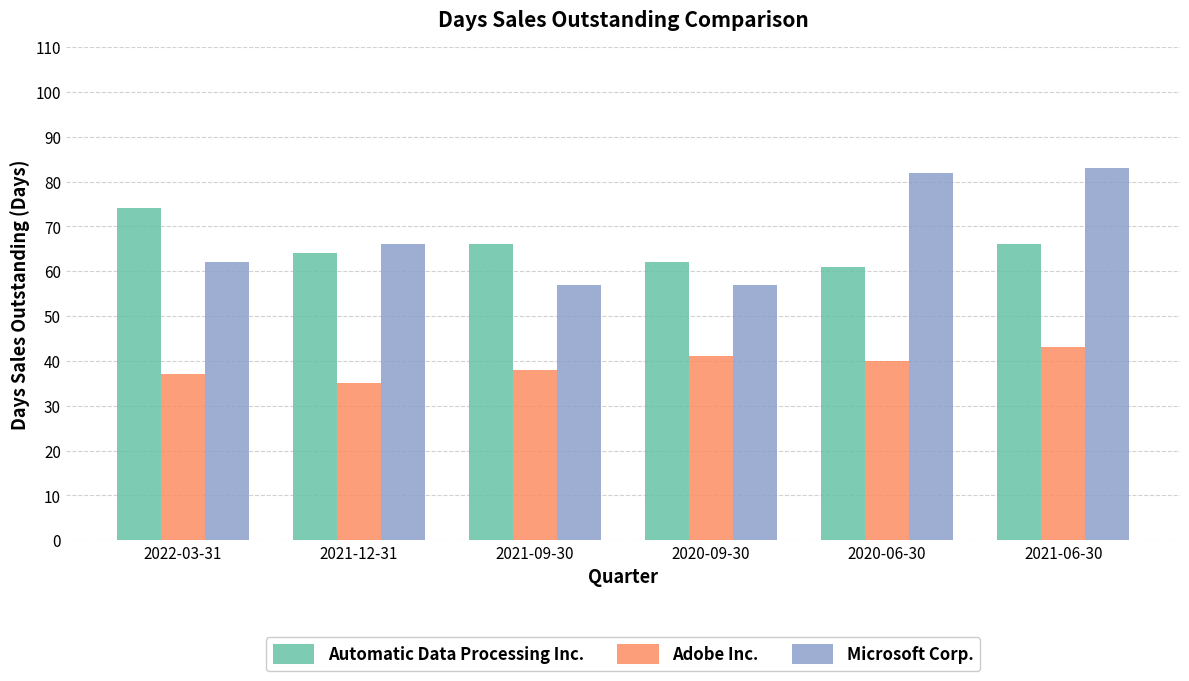

Reading right to left, transcribe all the data shown in this chart.

Automatic Data Processing Inc.: 2021-06-30=66	2020-06-30=61	2020-09-30=62	2021-09-30=66	2021-12-31=64	2022-03-31=74
Adobe Inc.: 2021-06-30=43	2020-06-30=40	2020-09-30=41	2021-09-30=38	2021-12-31=35	2022-03-31=37
Microsoft Corp.: 2021-06-30=83	2020-06-30=82	2020-09-30=57	2021-09-30=57	2021-12-31=66	2022-03-31=62